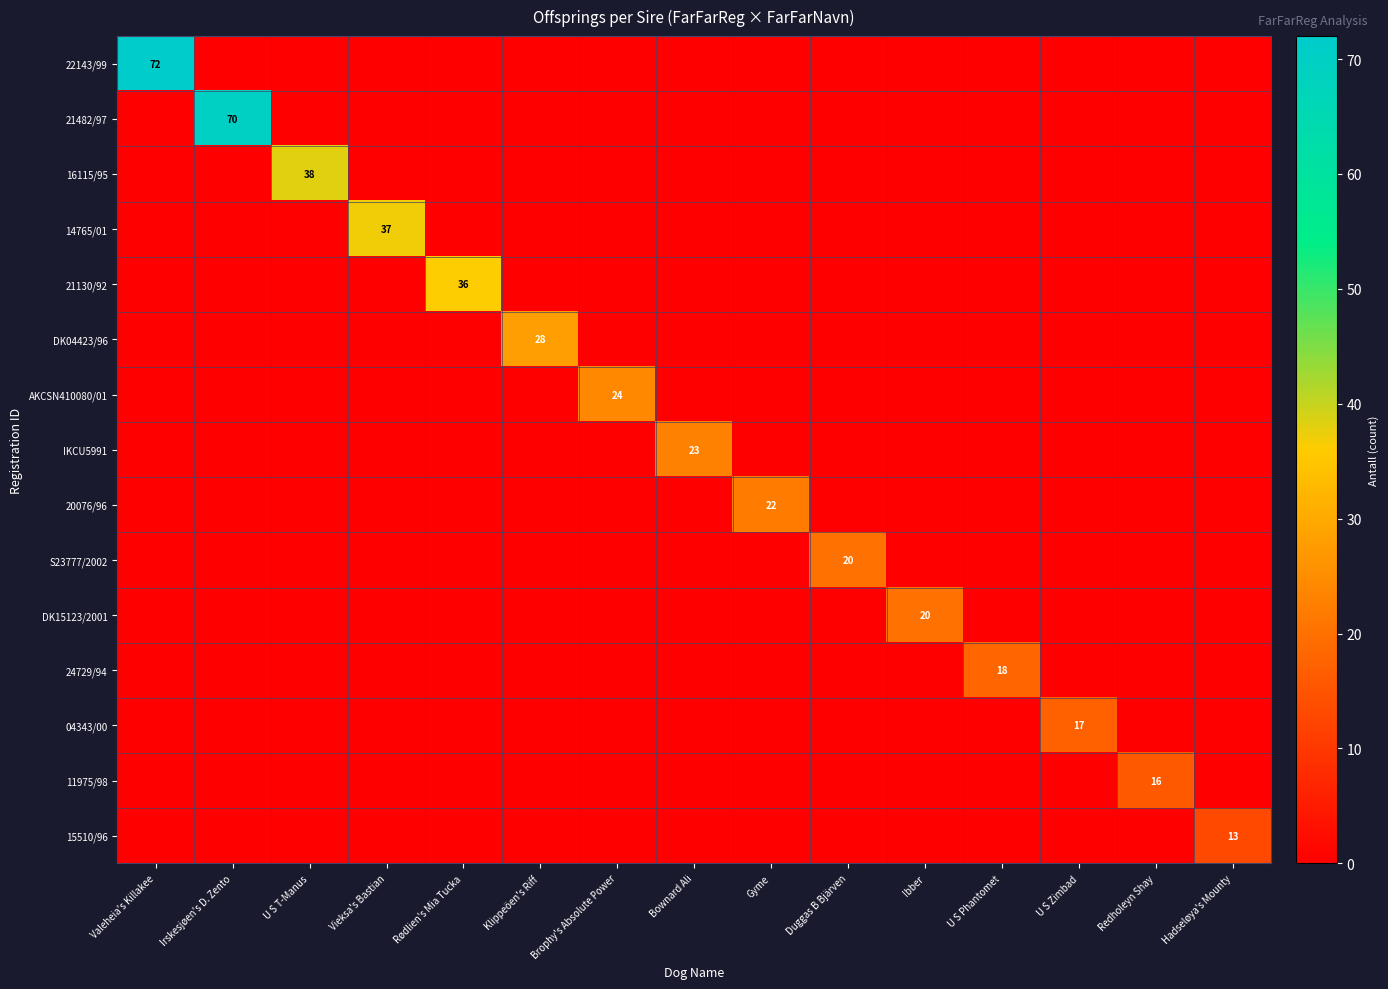

Is it true that 14765/01 equals 63 at Vieksa's Bastian?

False